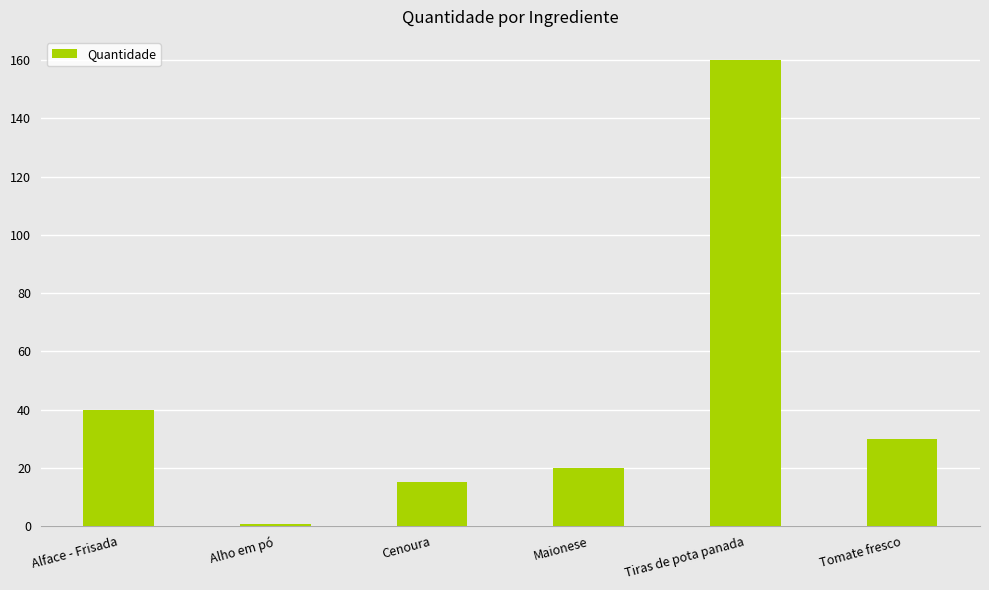

What is the change in value from Alho em pó to Maionese?

+19.5